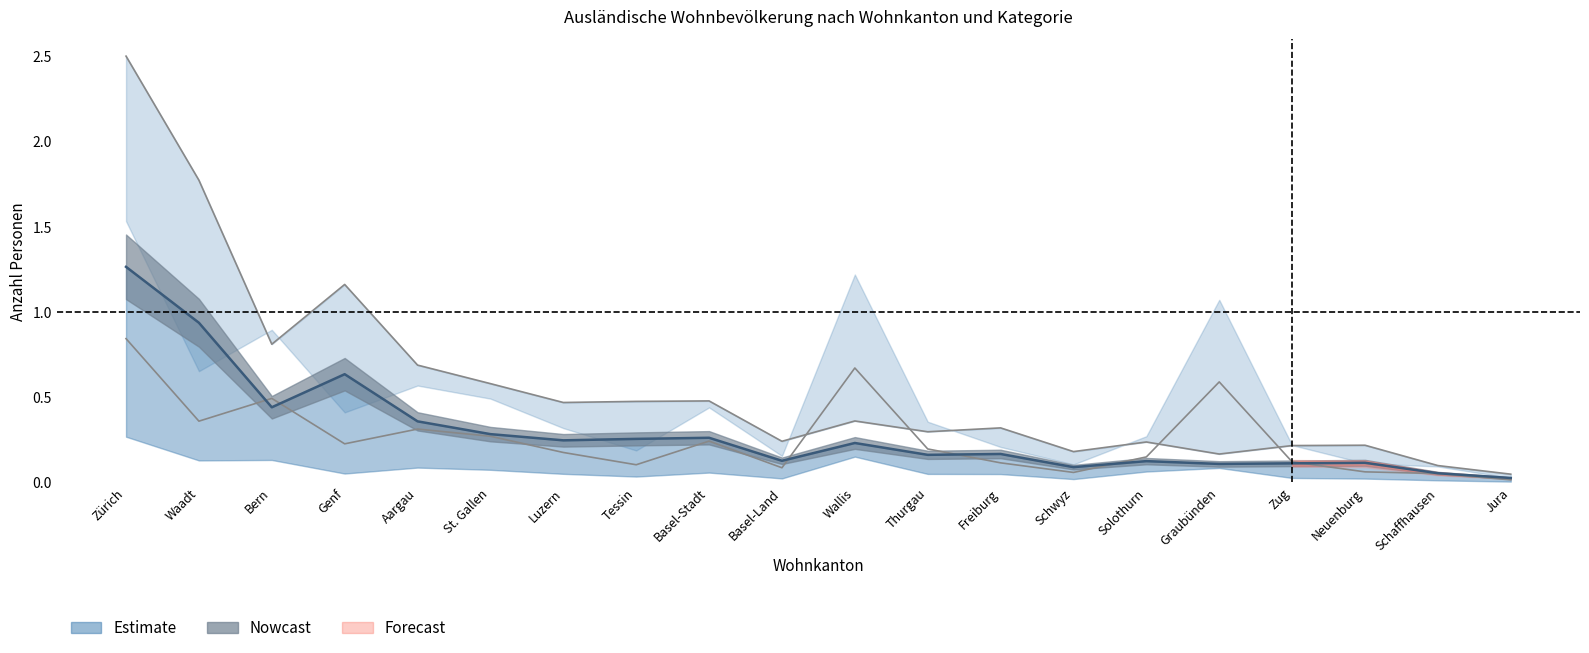

Is the value of Ständige Total Frauen at Wallis greater than the value of Aufenthalter (B) Total at Aargau?

No